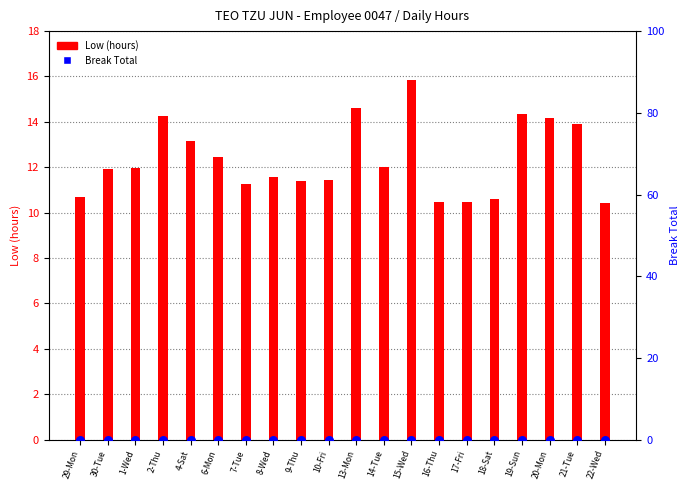

Which series has the largest total across all categories?

Low (hours)